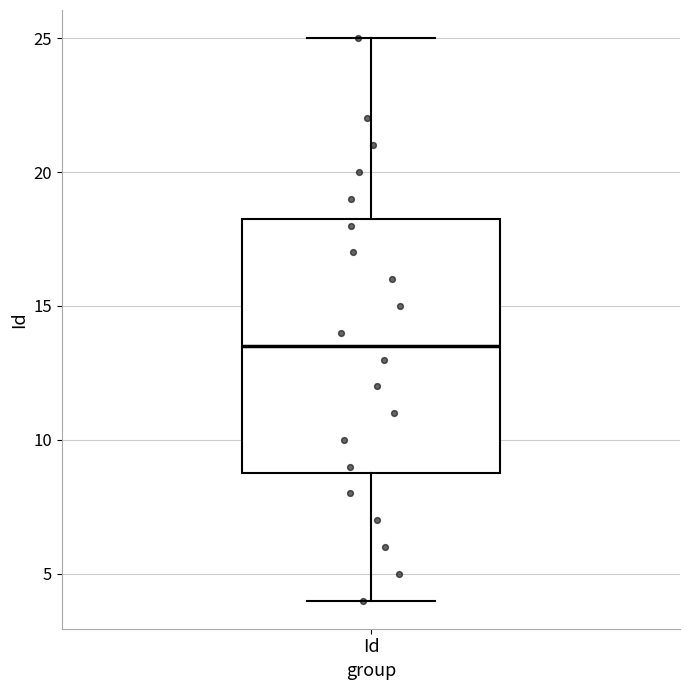

Read this box plot against the y-axis: the position of the median line, the range covered by the box, and the ends of both whiskers. The values are not printed on the chart, so give them approximately, as read against the axis.

median 13.5, box 9.0 to 18.5, whiskers 4.0 to 25.0